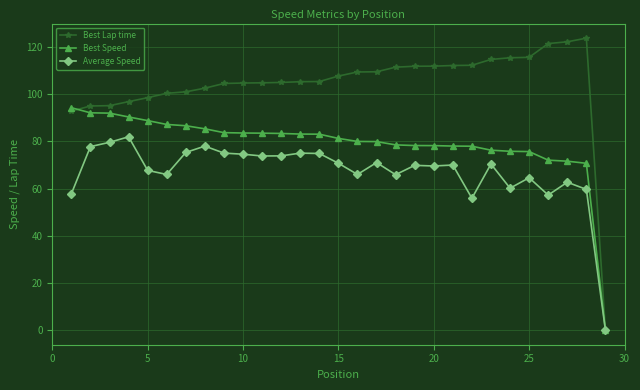

Which series has the largest range (max minus min)?

Best Lap time